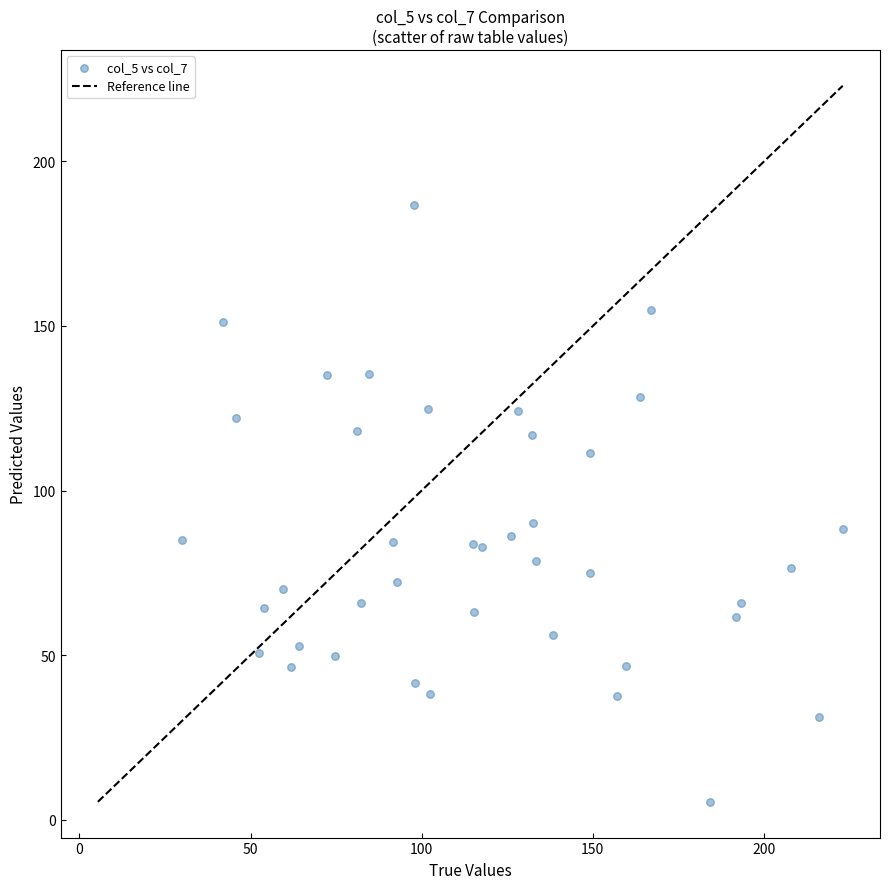

What is the range of Y values (max minus min)?

181.5